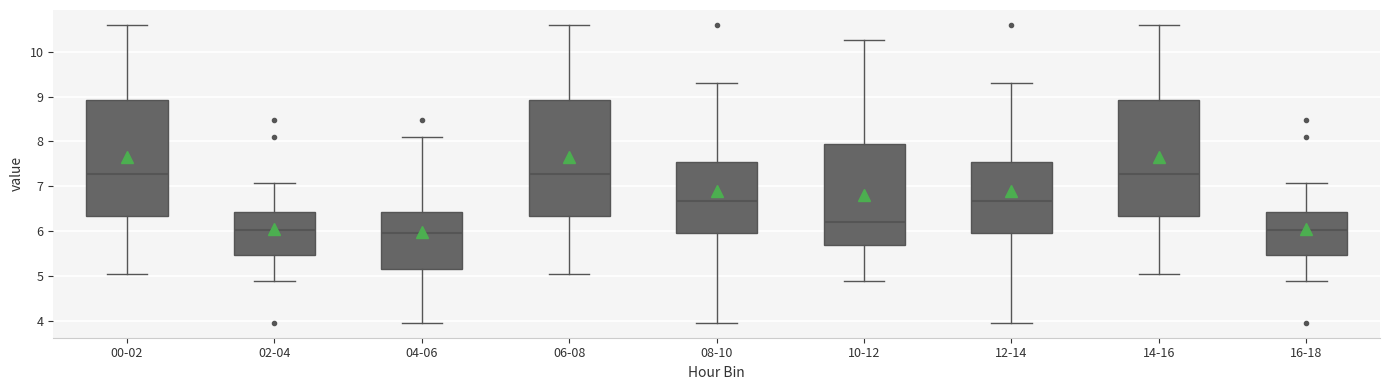

Reading left to right, transcribe this box plot: for each box, give where its median line is, the range the box spans, and where its two whiskers end, as read against the y-axis. The values are not printed on the chart, so give them approximately, as read against the axis.

00-02: median 7.3, box 6.3 to 8.9, whiskers 5.0 to 10.6
02-04: median 6.0, box 5.5 to 6.4, whiskers 4.9 to 7.1
04-06: median 6.0, box 5.1 to 6.4, whiskers 4.0 to 8.1
06-08: median 7.3, box 6.3 to 8.9, whiskers 5.0 to 10.6
08-10: median 6.7, box 5.9 to 7.6, whiskers 4.0 to 9.3
10-12: median 6.2, box 5.7 to 7.9, whiskers 4.9 to 10.3
12-14: median 6.7, box 5.9 to 7.6, whiskers 4.0 to 9.3
14-16: median 7.3, box 6.3 to 8.9, whiskers 5.0 to 10.6
16-18: median 6.0, box 5.5 to 6.4, whiskers 4.9 to 7.1